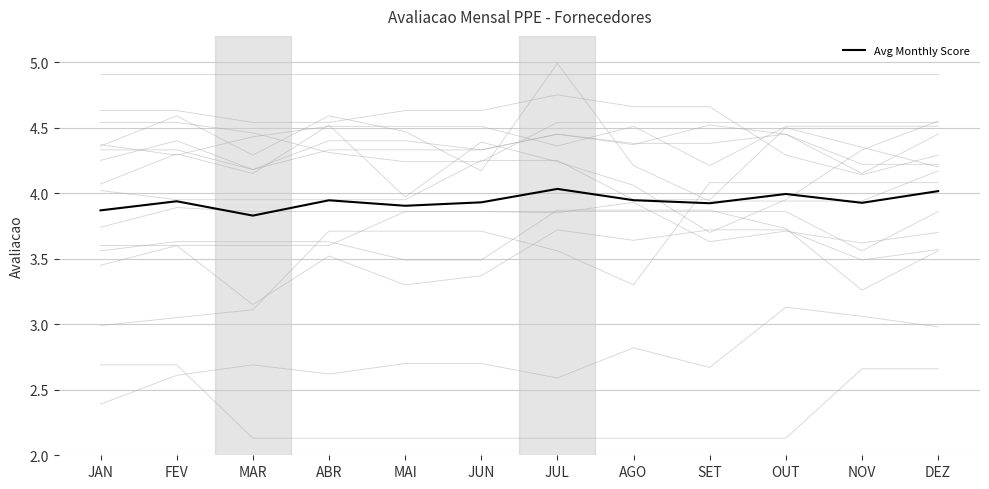

What is the difference between the values at JAN and SET?

0.1